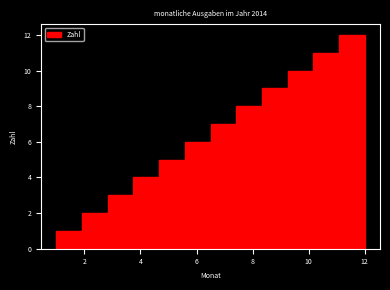

Reading left to right, list every bar in this chart as the range it spans on the x-axis followed by its height. Neither the bar edges nor the heights are printed on the chart, so give them approximately, as read against the axes.

1.0 to 2.0: 1
2.0 to 2.8: 2
2.8 to 3.8: 3
3.8 to 4.6: 4
4.6 to 5.6: 5
5.6 to 6.6: 6
6.6 to 7.4: 7
7.4 to 8.4: 8
8.4 to 9.2: 9
9.2 to 10.2: 10
10.2 to 11.0: 11
11.0 to 12.0: 12